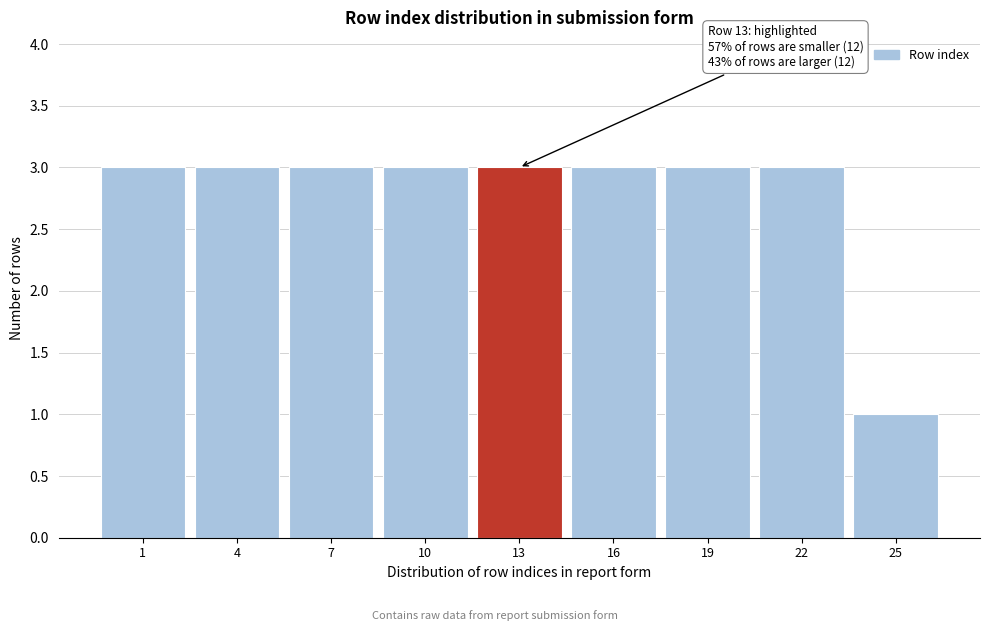

Reading left to right, transcribe all the data shown in this chart.

3	3	3	3	3	3	3	3	1